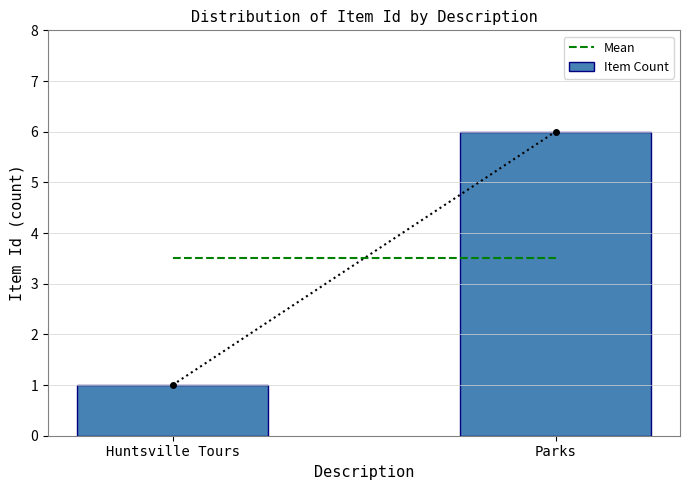

Where is the data nearest to the value 3?

Huntsville Tours